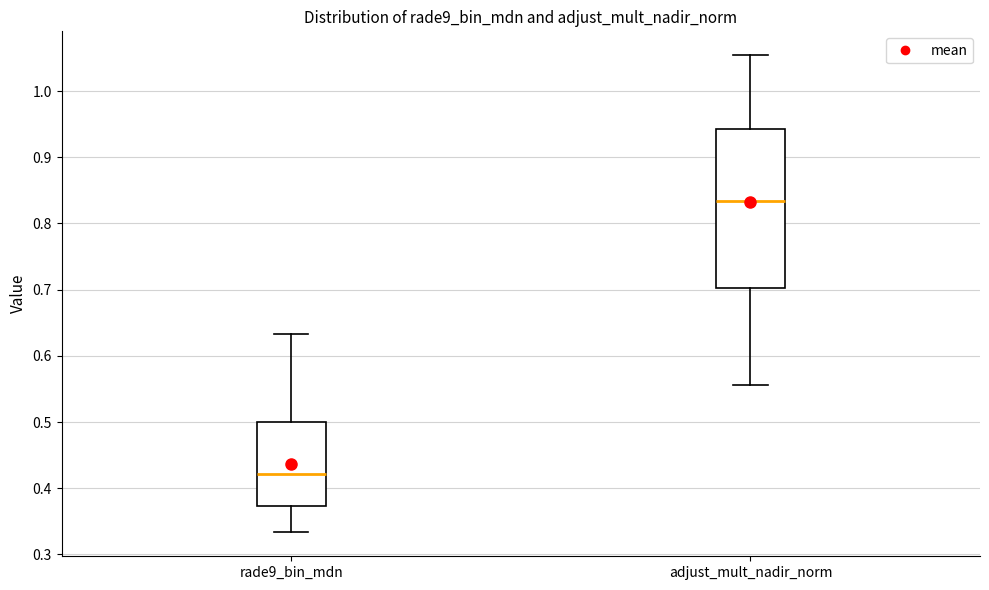

Which box has the lowest median line?

rade9_bin_mdn